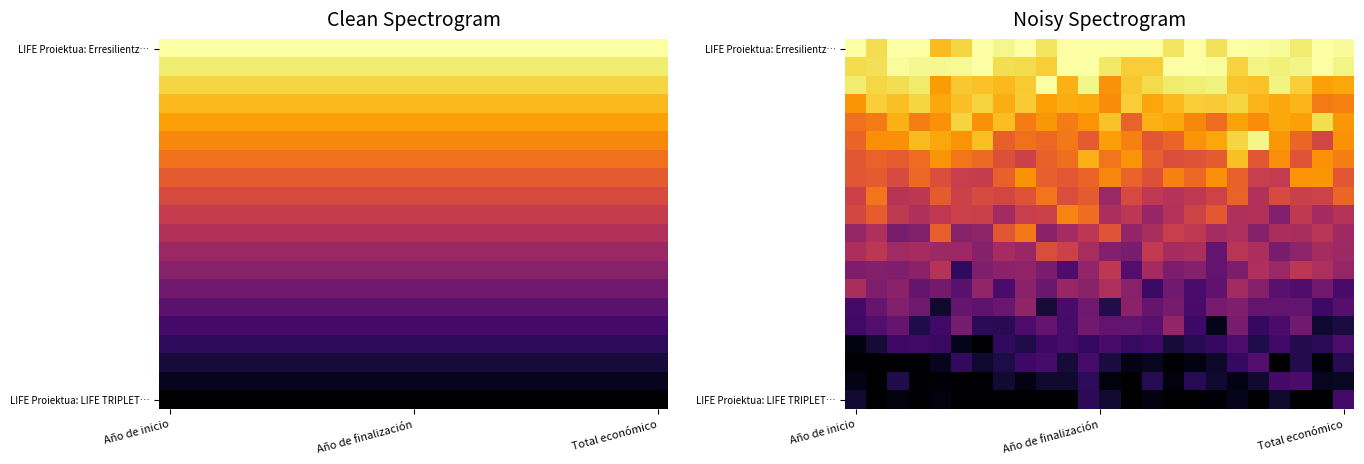

Which label corresponds to the largest value in the chart?

Año de inicio